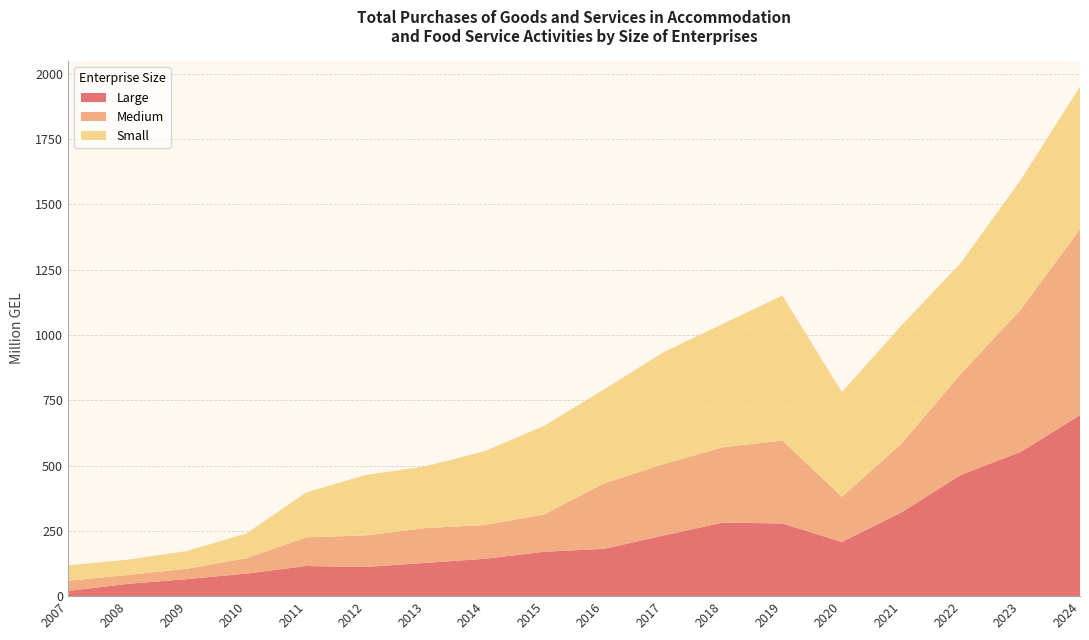

Reading left to right, list all the values displayed in this chart.

Large: 2007=19.8	2008=46.9	2009=65.4	2010=86.3	2011=115.4	2012=111.6	2013=127.4	2014=142.9	2015=170.1	2016=180.8	2017=231.9	2018=281.7	2019=278.3	2020=207.3	2021=320.3	2022=464.6	2023=551.7	2024=693.0
Medium: 2007=38.9	2008=33.9	2009=39.5	2010=59.0	2011=109.6	2012=121.0	2013=133.2	2014=129.4	2015=142.8	2016=250.3	2017=273.0	2018=288.2	2019=317.6	2020=173.1	2021=263.3	2022=386.9	2023=544.3	2024=712.1
Small: 2007=59.4	2008=58.7	2009=67.8	2010=95.1	2011=171.9	2012=231.4	2013=236.1	2014=282.6	2015=339.4	2016=359.7	2017=428.6	2018=472.4	2019=555.1	2020=400.8	2021=452.4	2022=424.7	2023=496.3	2024=546.0